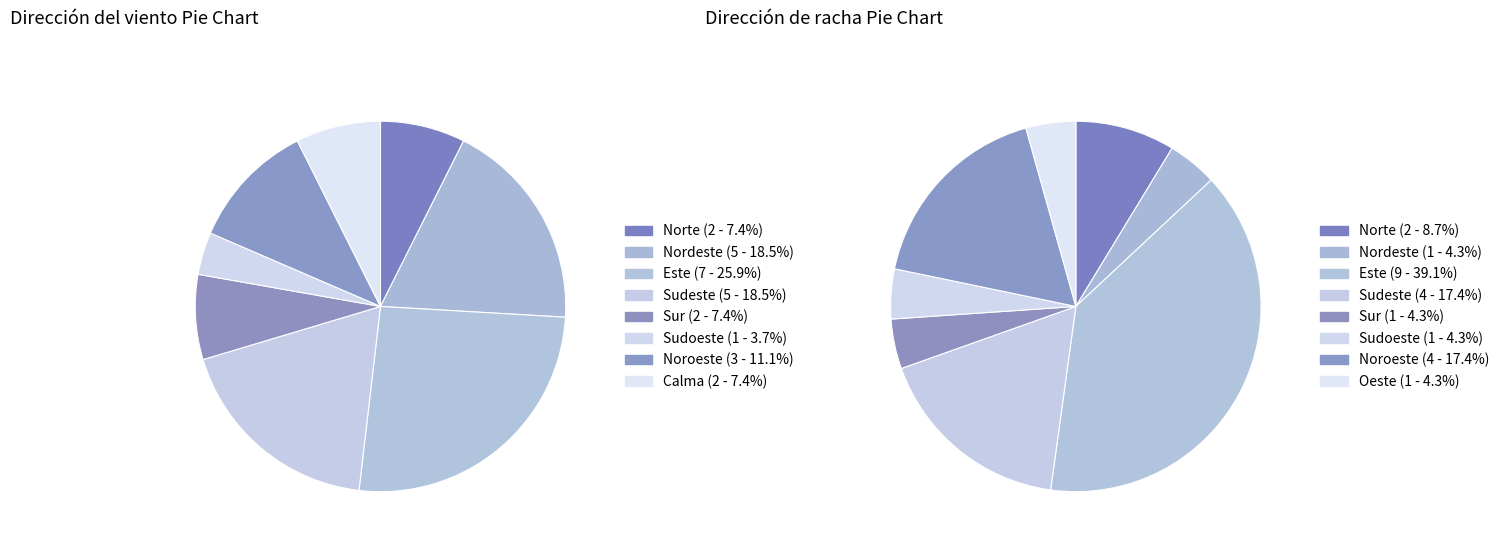

Is Calma the majority of the pie?

No